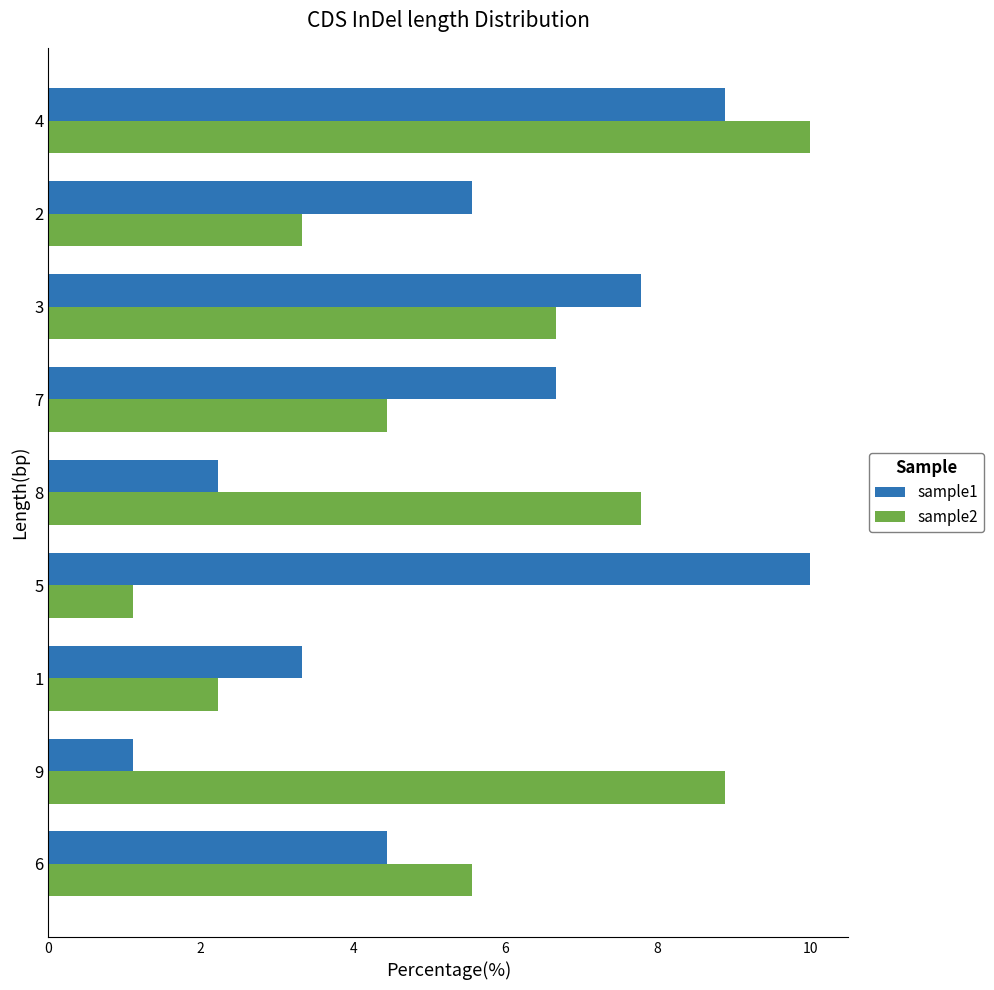

Rank the series at 8 from highest to lowest value.

sample2, sample1